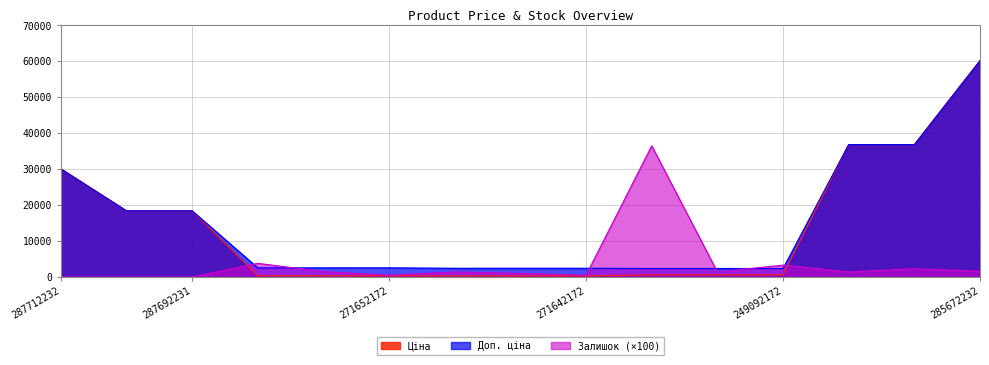

True or false: Ціна and Залишок intersect in this chart.

True